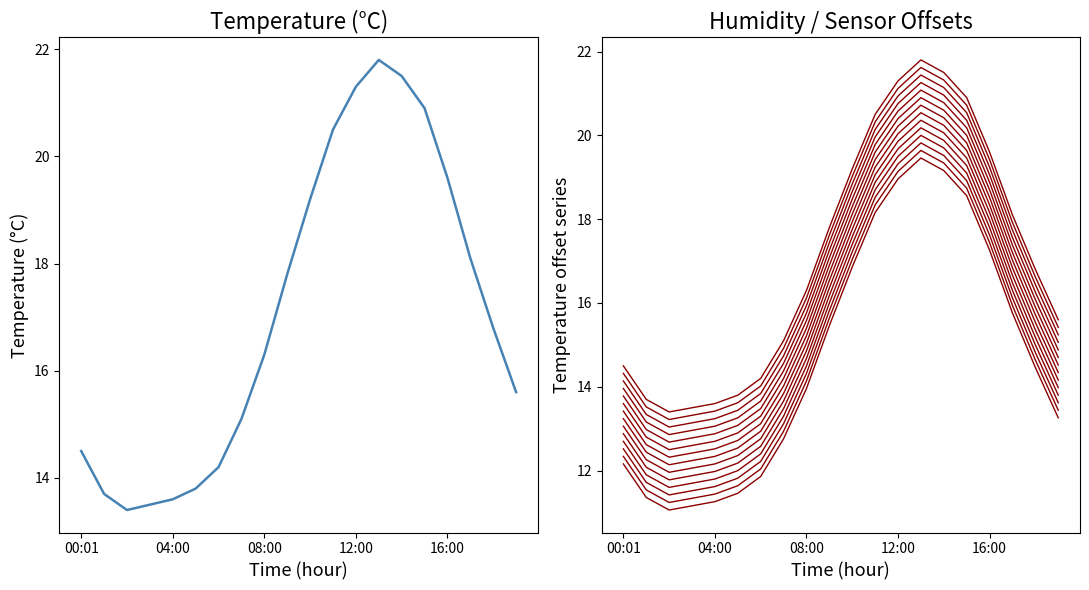

What position from the left is 2?

3